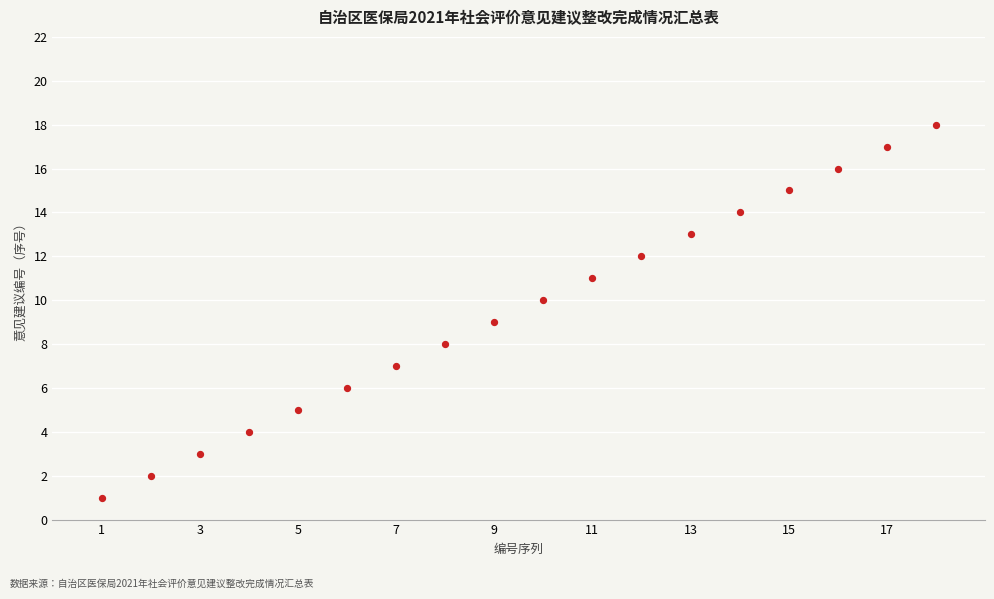

What is the range of Y values (max minus min)?

17